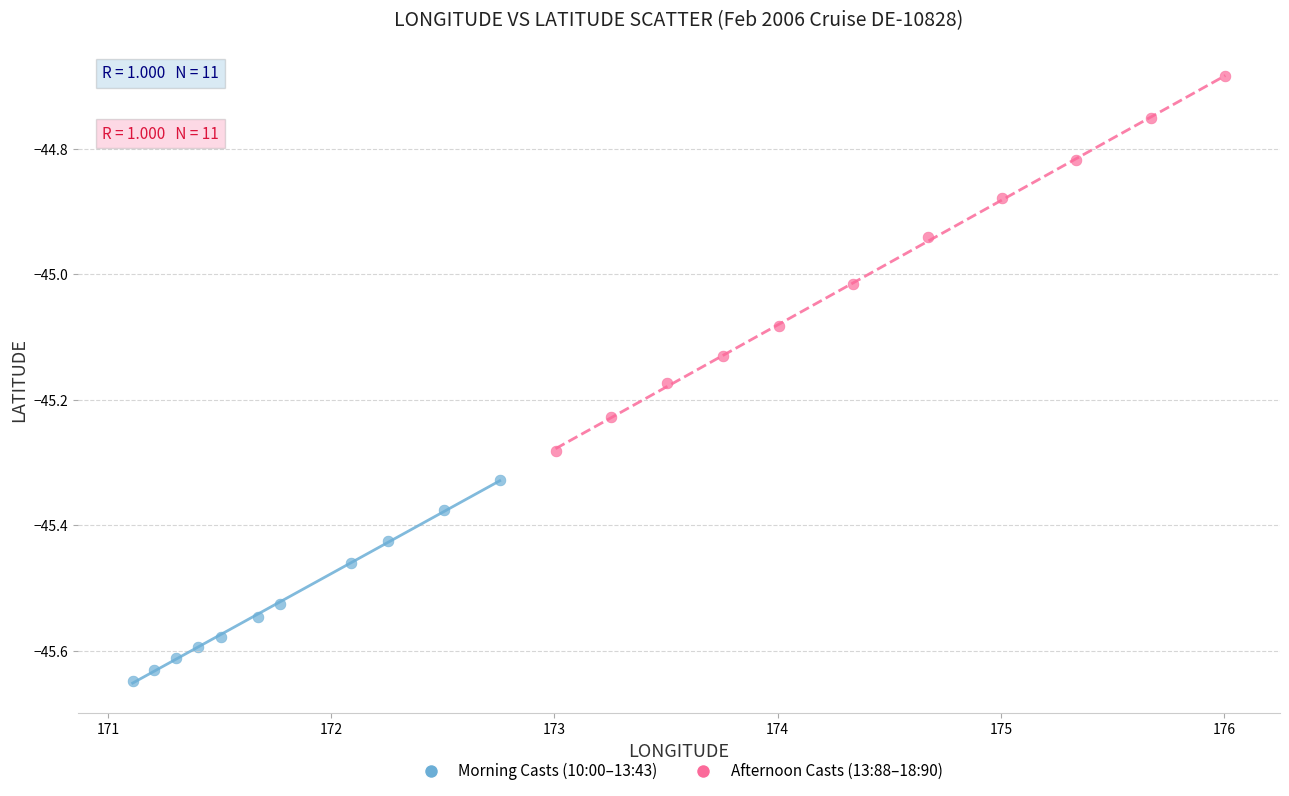

What are all the series names shown in the legend?

Morning Casts (10:00–13:43), Afternoon Casts (13:88–18:90)